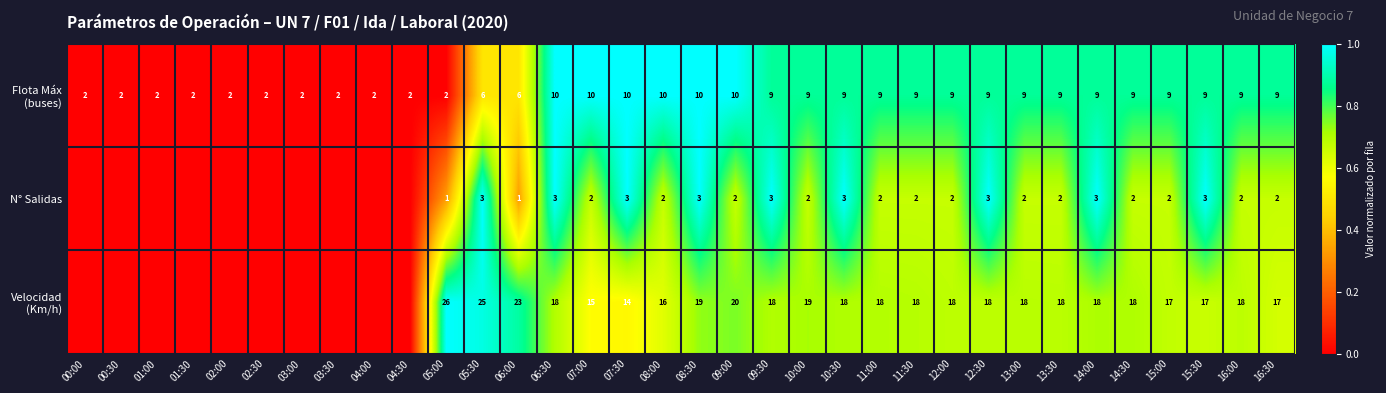

The N° Salidas series shows 2 at 13:30. True or false?

True